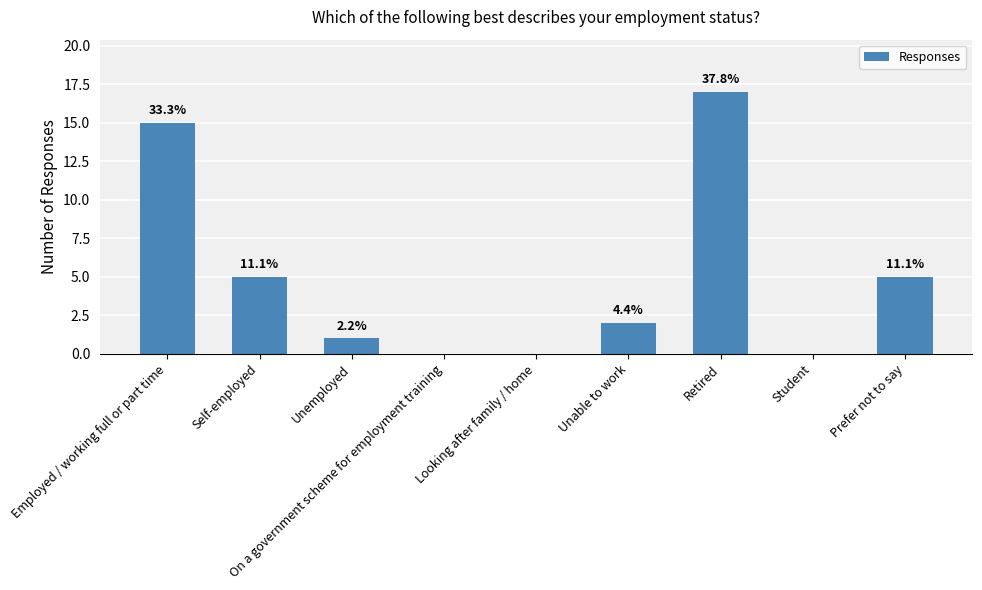

Are the bars horizontal?

No